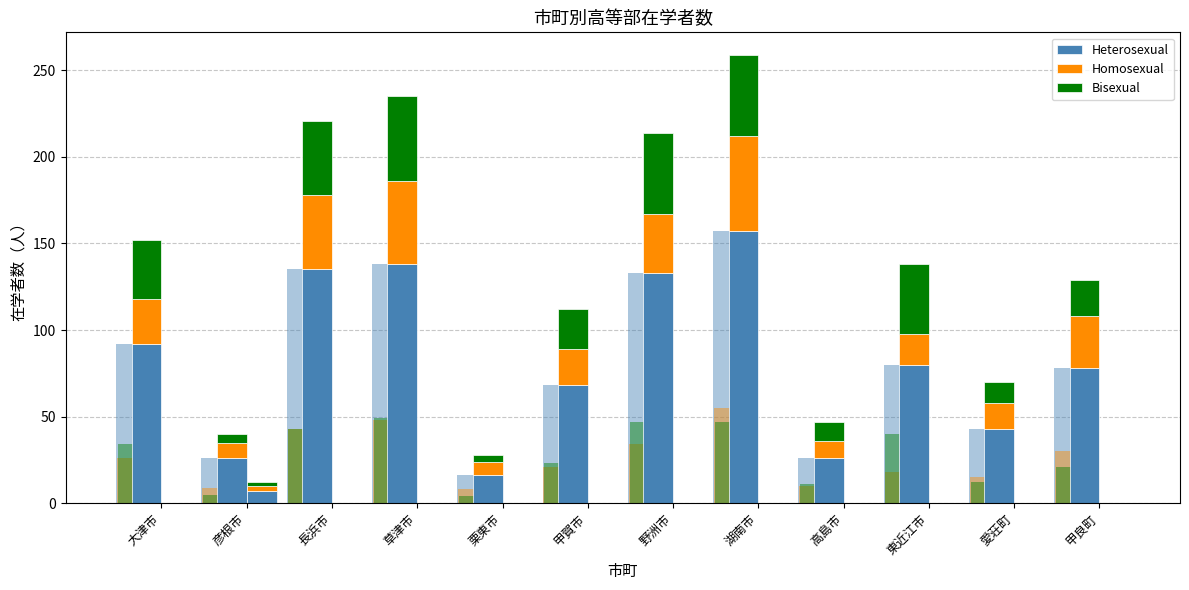

What is the value of the Homosexual bar at the 11th from the left?

15